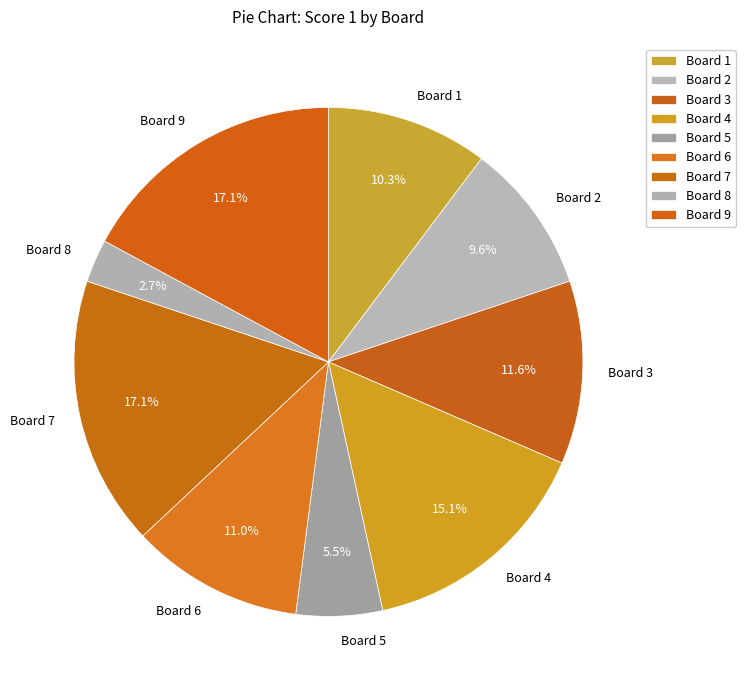

Approximately how many times larger is the value at Board 5 compared to Board 7?

0.3